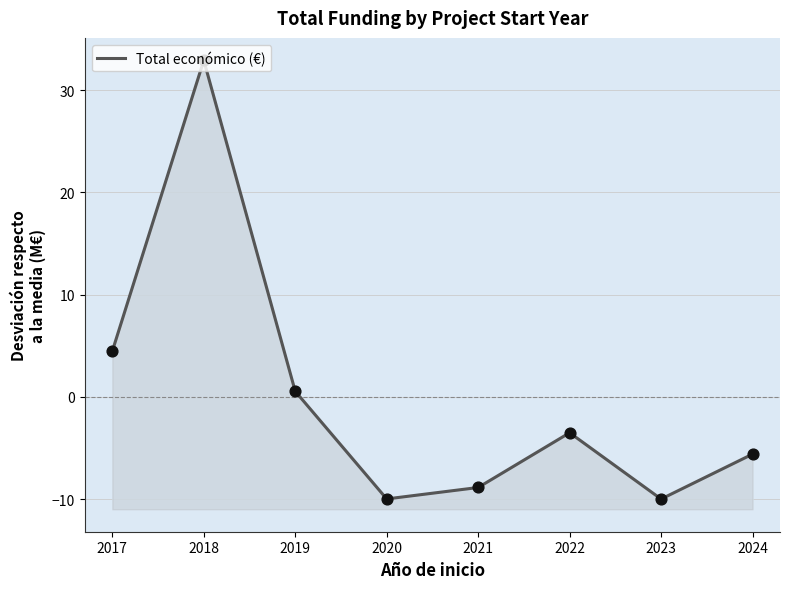

Between 2021 and 2018, which is larger?

2018